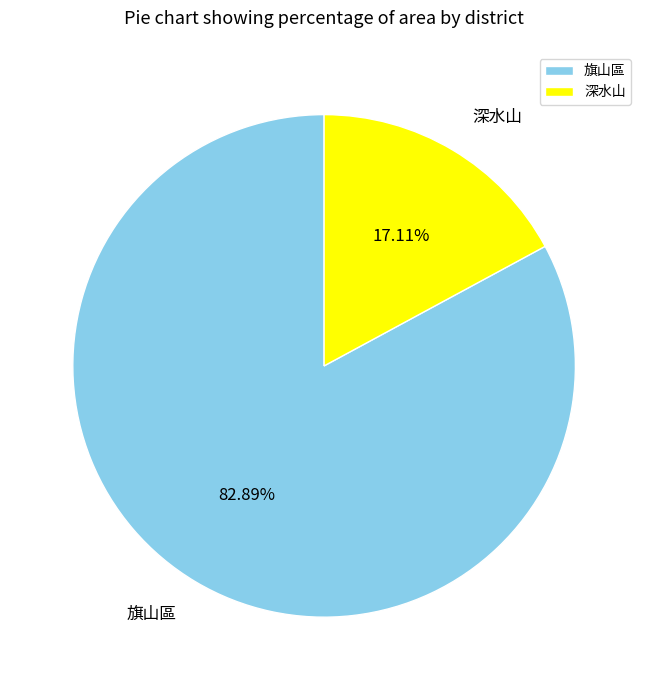

What portion of the pie excludes 深水山?

82.9%